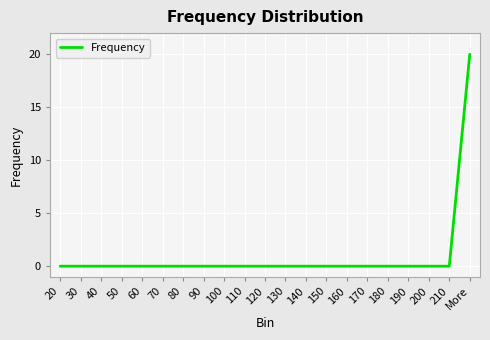

True or false: the data shows 0 at 110.

True